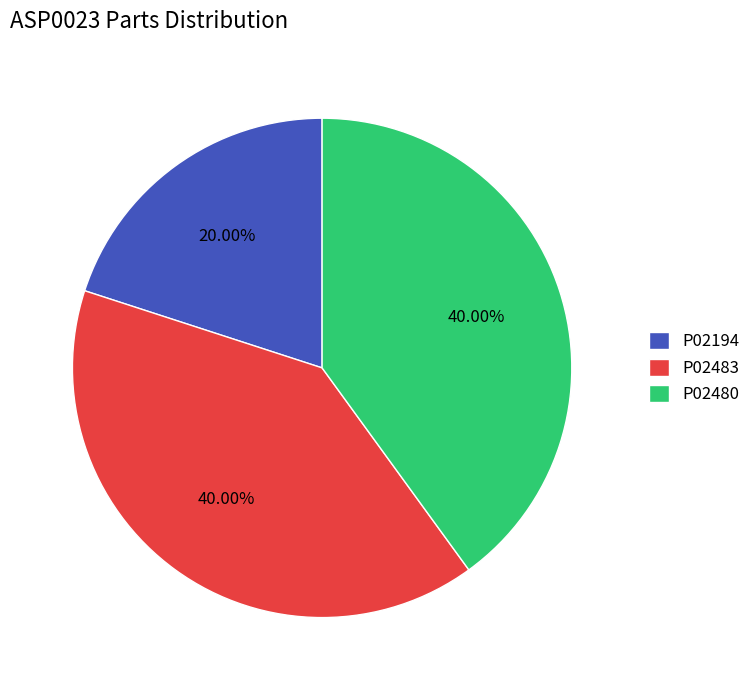

Is there a majority slice in this chart?

No